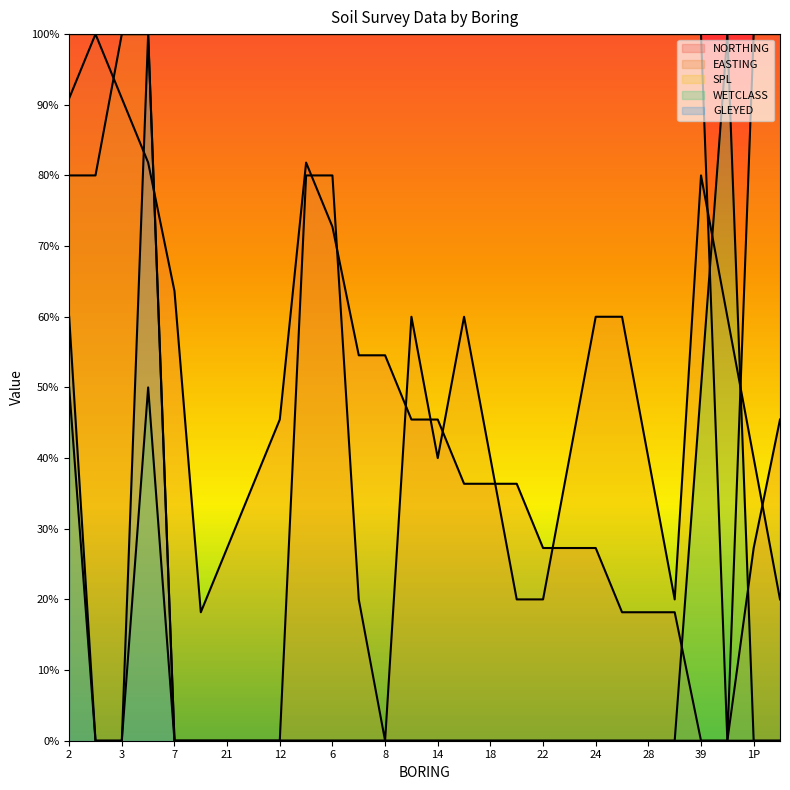

At which category does NORTHING reach its first local valley?

26